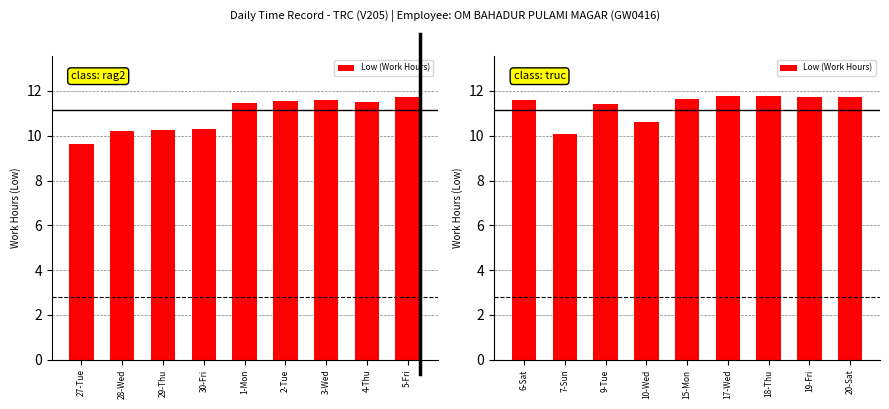

What position from the right is 7-Sun?

8